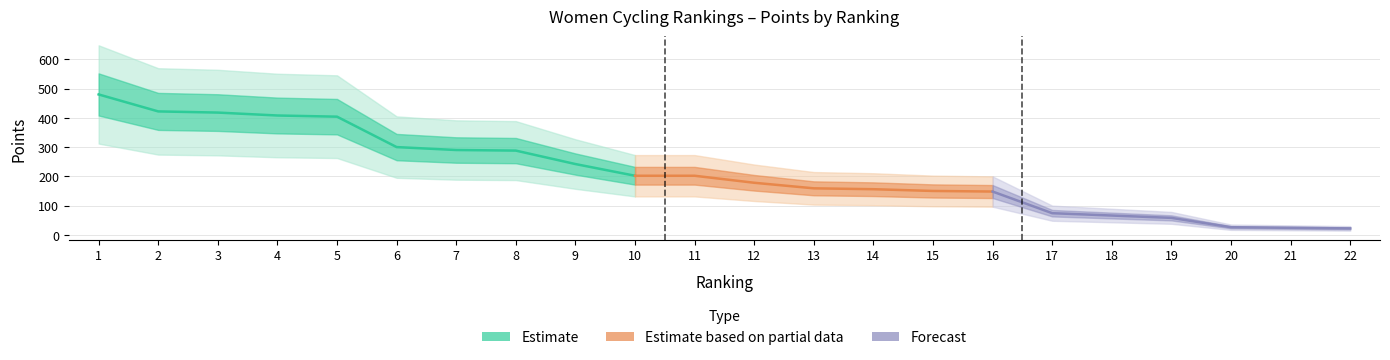

What is the sum of all values?

4717